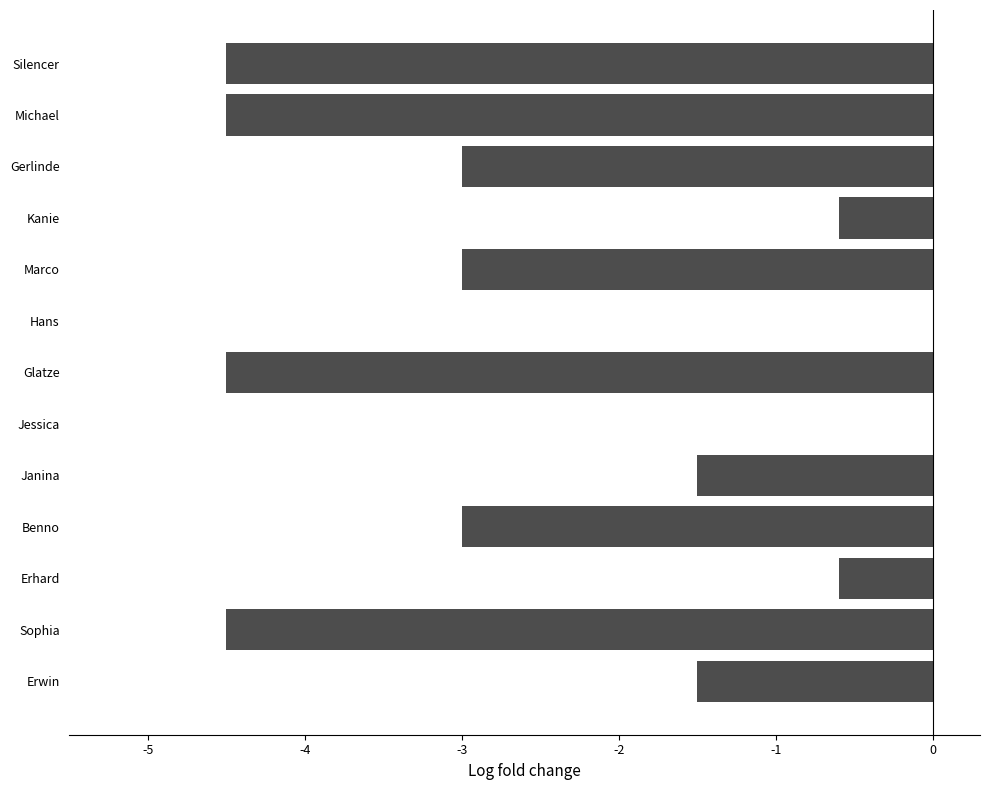

What is the approximate value at Glatze?

-4.5